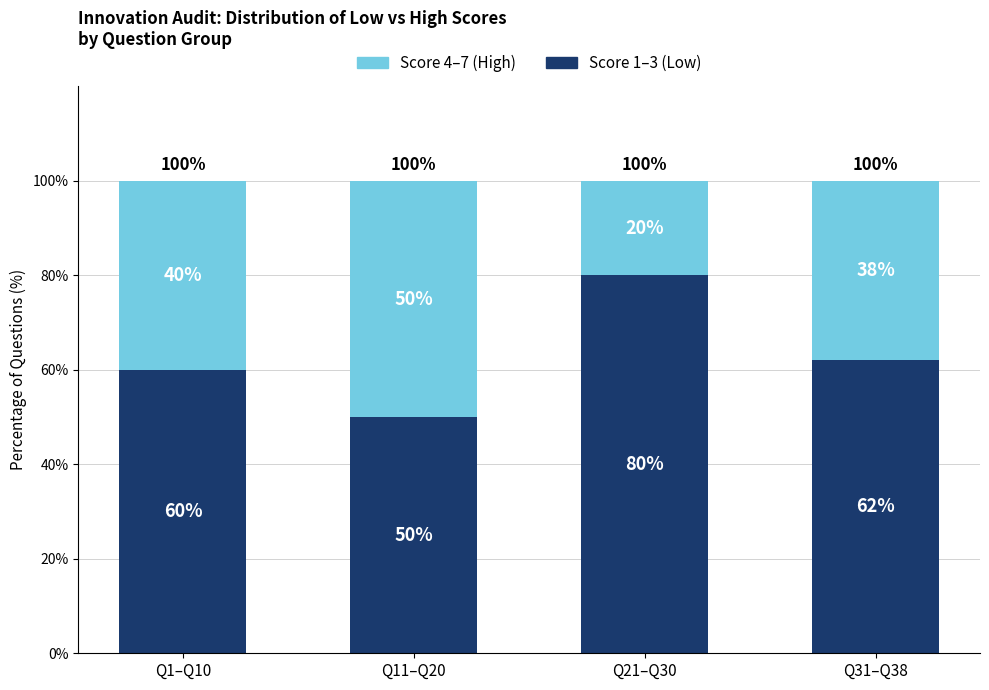

Rank the categories by Score 1–3 (Low) value from lowest to highest.

Q11–Q20, Q1–Q10, Q31–Q38, Q21–Q30